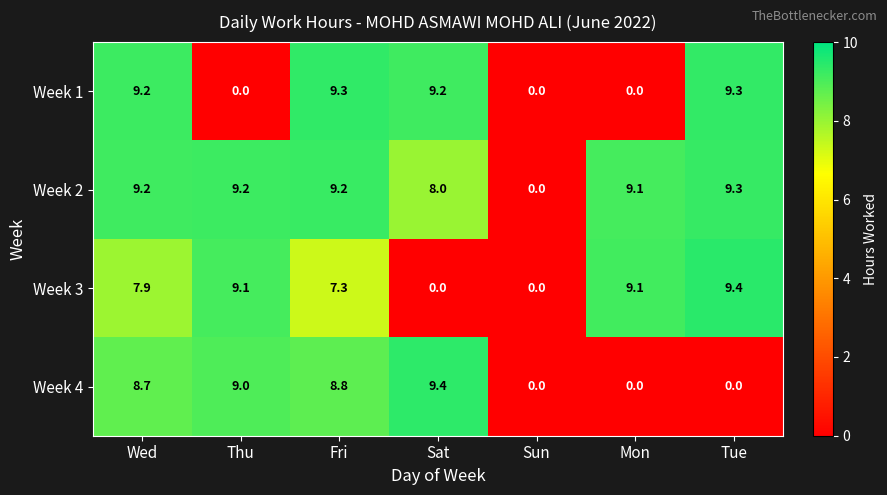

True or false: Week 1 has a value of 3.1 at Wed.

False